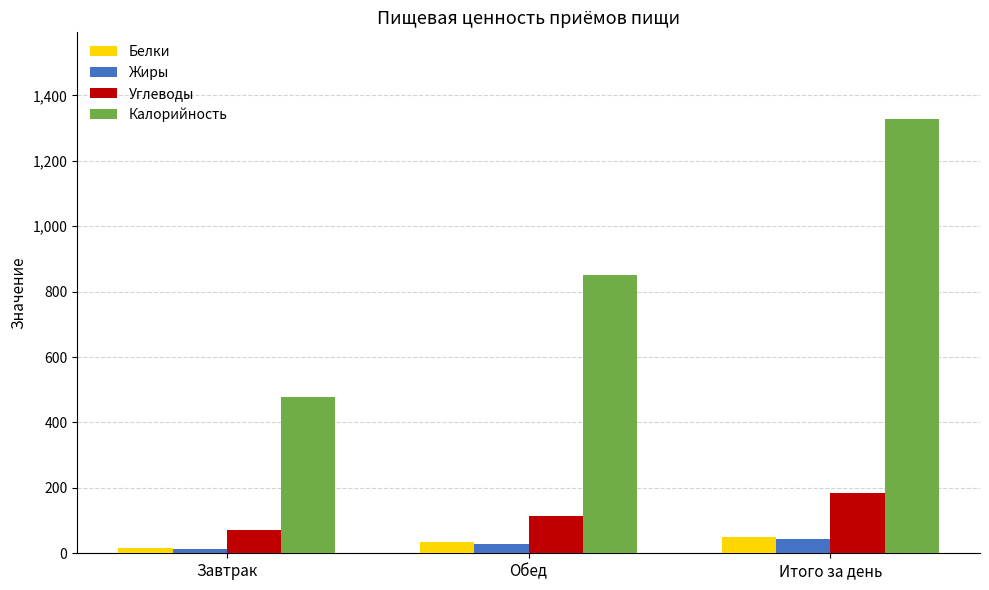

Rank the categories by Калорийность value from lowest to highest.

Завтрак, Обед, Итого за день